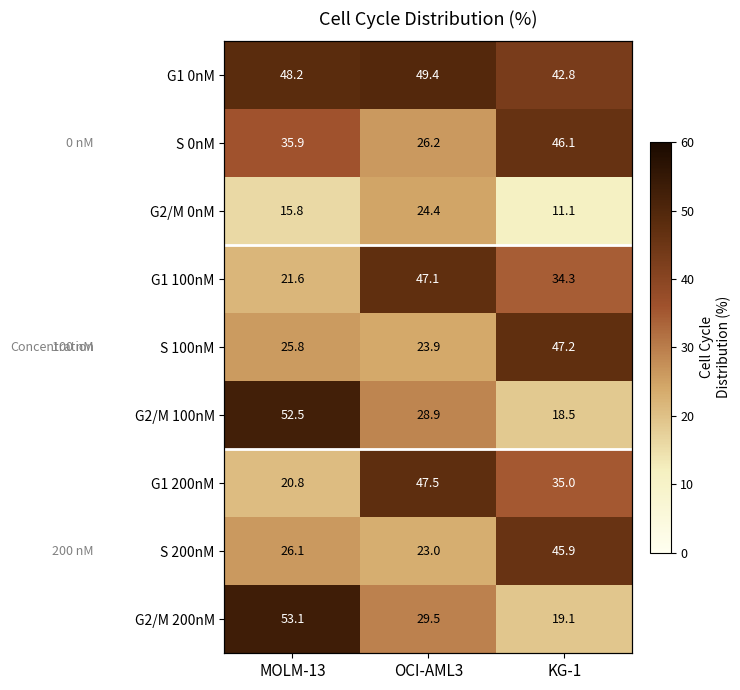

How many values in the S 0nM series exceed 35?

2